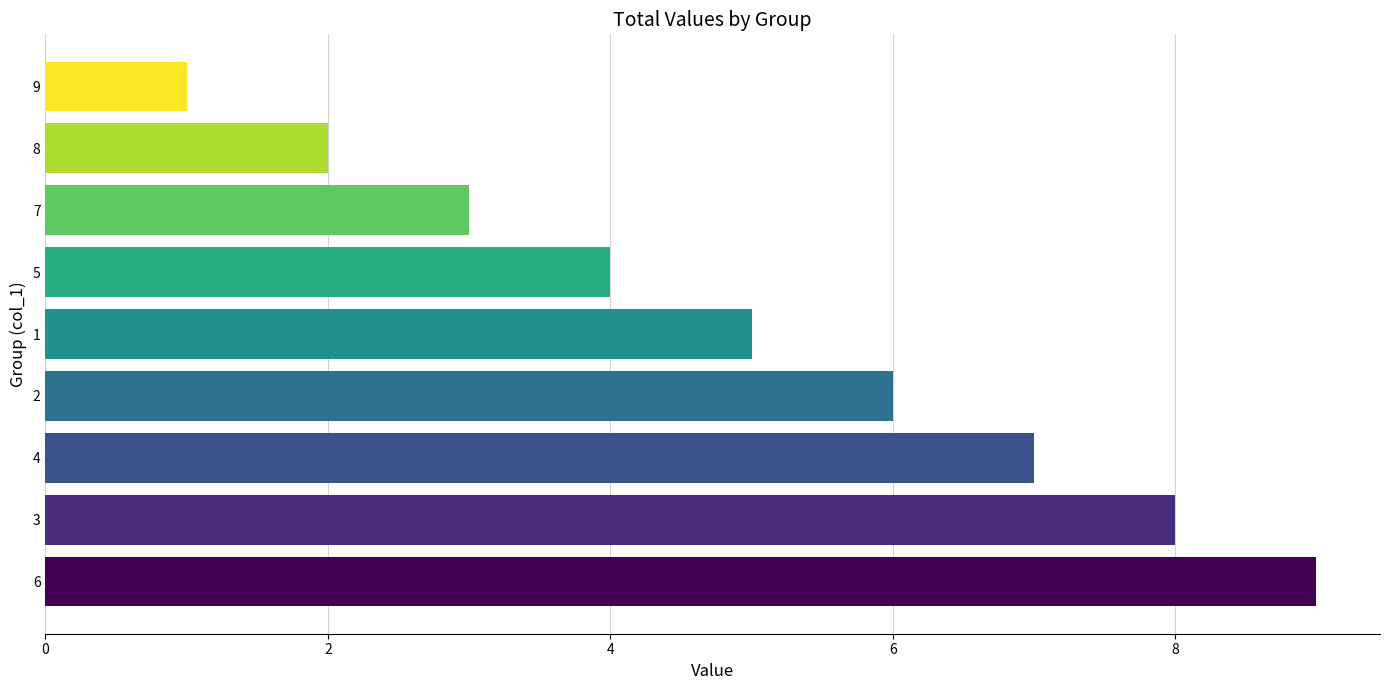

The value at 4 is 7. True or false?

True